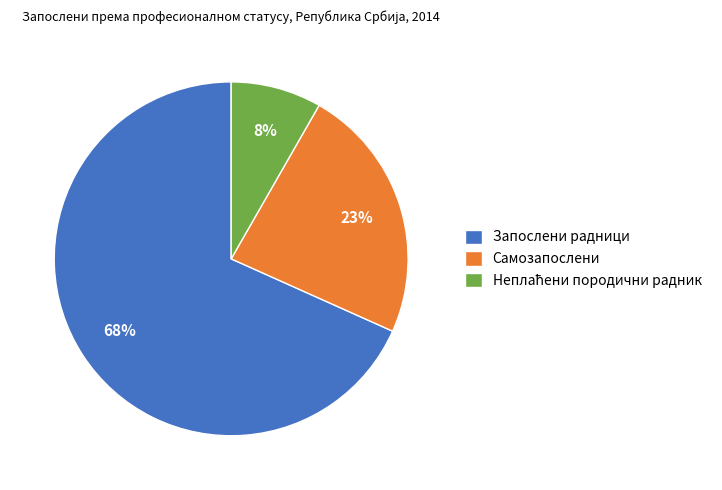

What is the majority slice?

Запослени радници